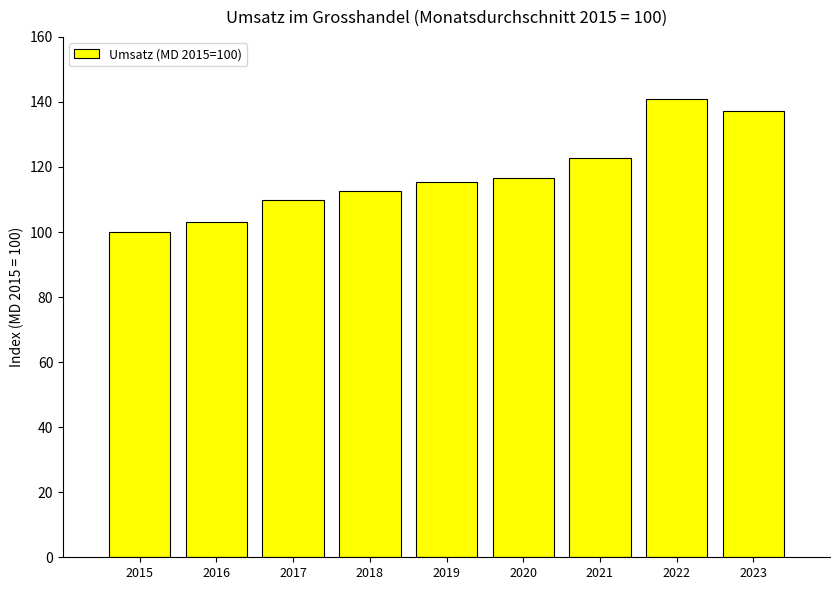

Does the chart contain any negative values?

No